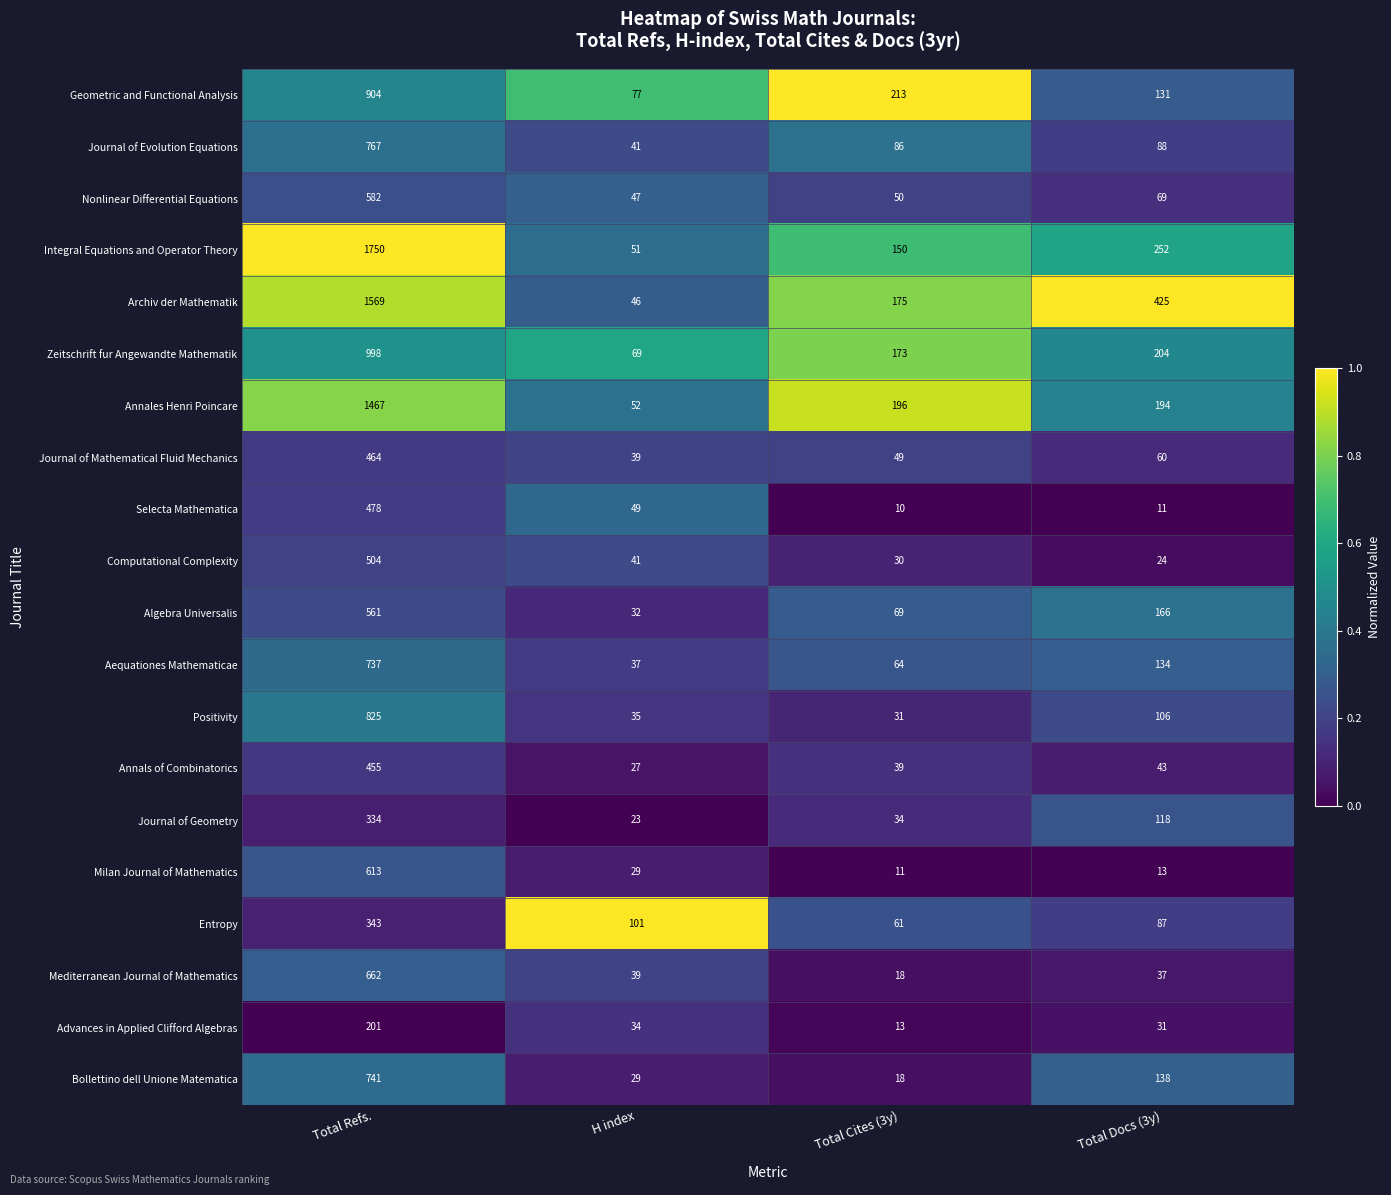

At which label is Journal of Evolution Equations closest to 404?

Total Docs (3y)